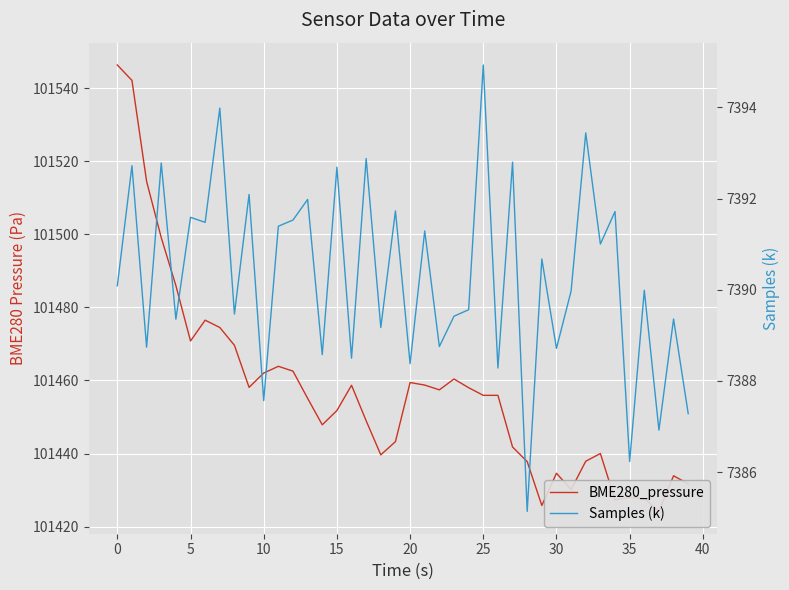

True or false: Samples (k) and BME280_pressure intersect in this chart.

False